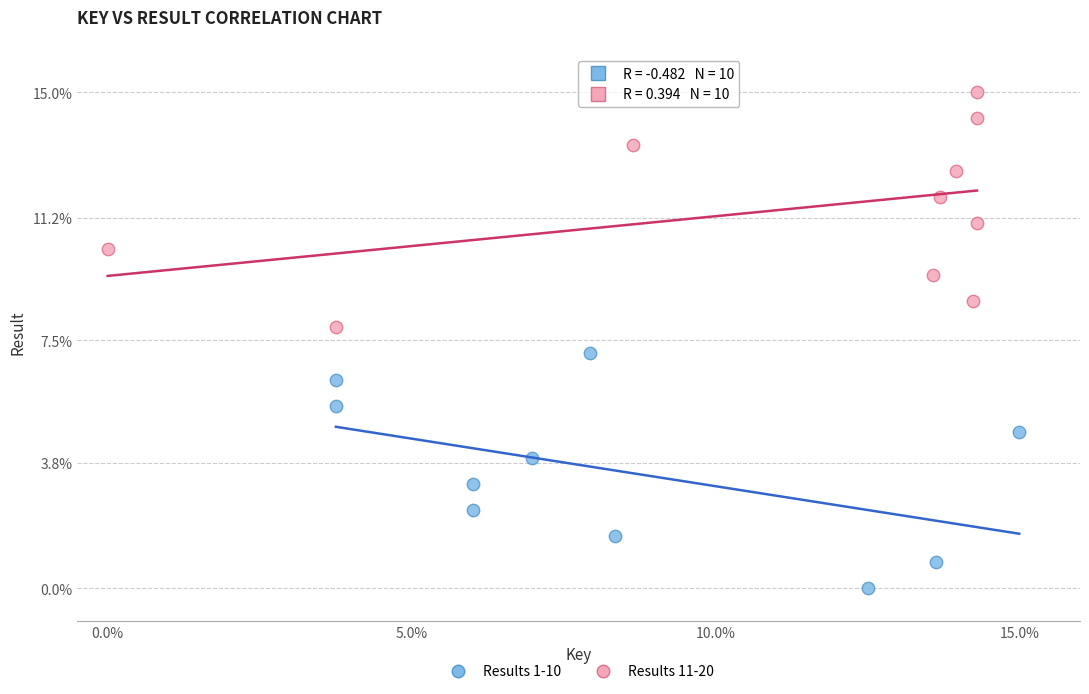

Which series contains the highest Y value?

Results 11-20